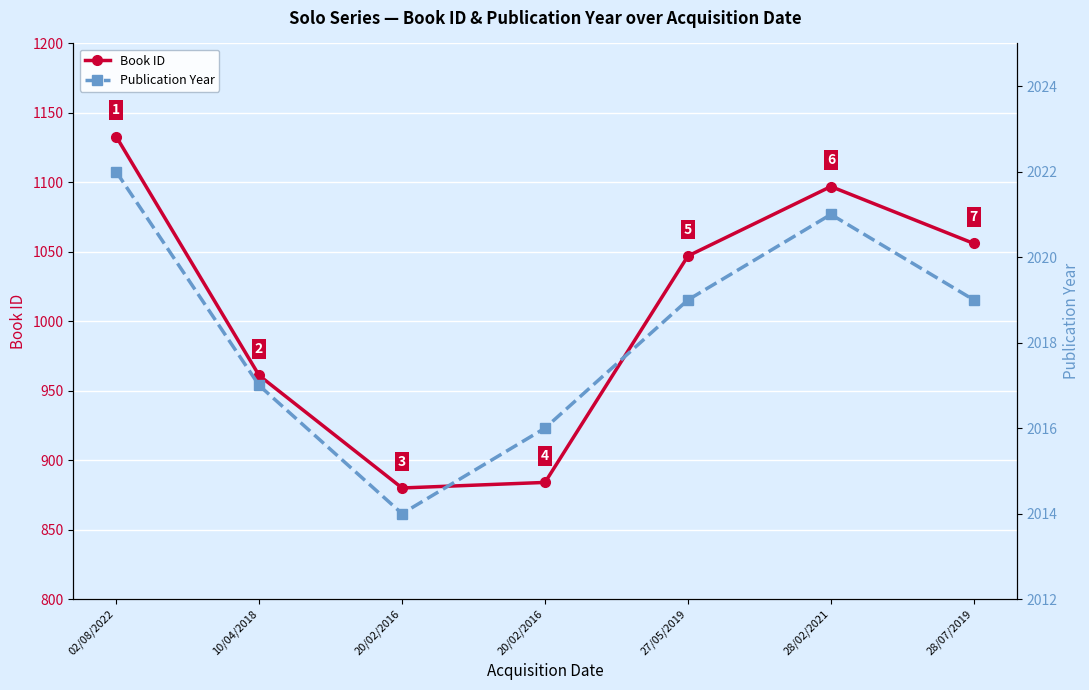

Rank the series by their average value, from lowest to highest.

Book ID, Publication Year